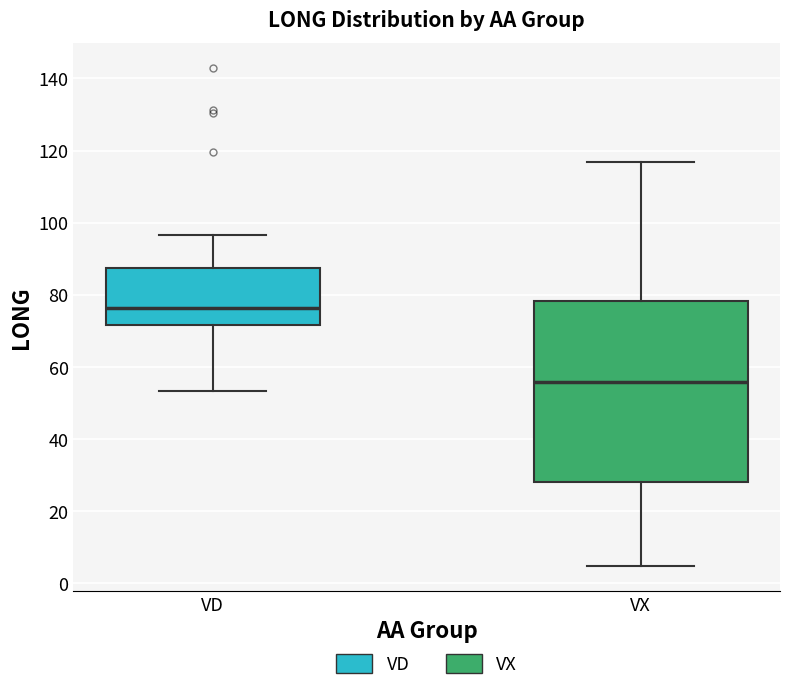

Reading left to right, read every box against the y-axis: the position of its median line, the range the box covers, and the ends of its whiskers. The values are not printed on the chart, so give them approximately, as read against the axis.

VD: median 76, box 72 to 88, whiskers 54 to 96
VX: median 56, box 28 to 78, whiskers 4 to 116